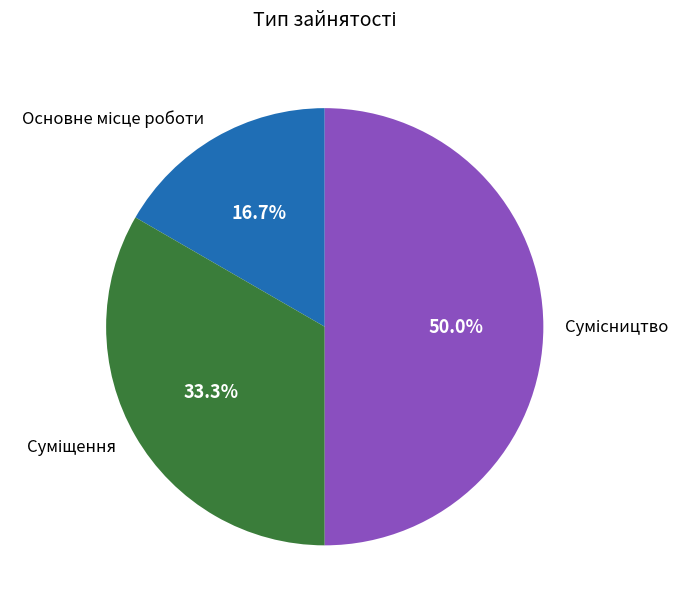

To the nearest percent, what is the difference between the largest and smallest slice percentages?

33%